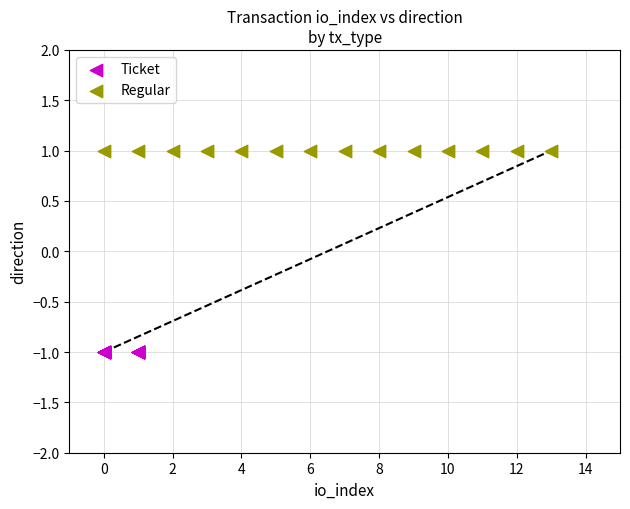

Which series reaches the minimum Y coordinate?

Ticket